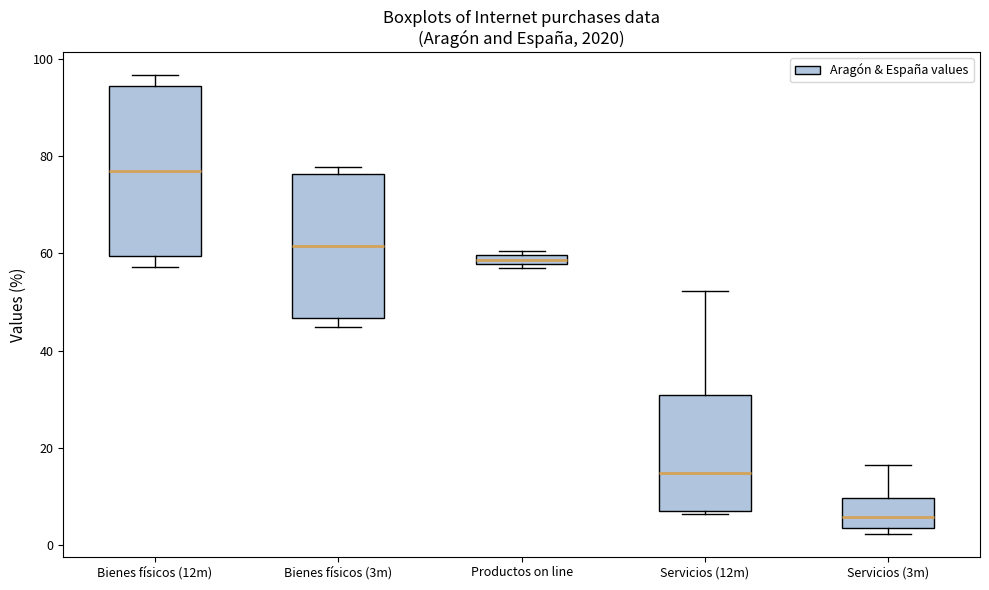

Comparing the boxes themselves (not the whiskers), which one is the tallest?

Bienes físicos (12m)